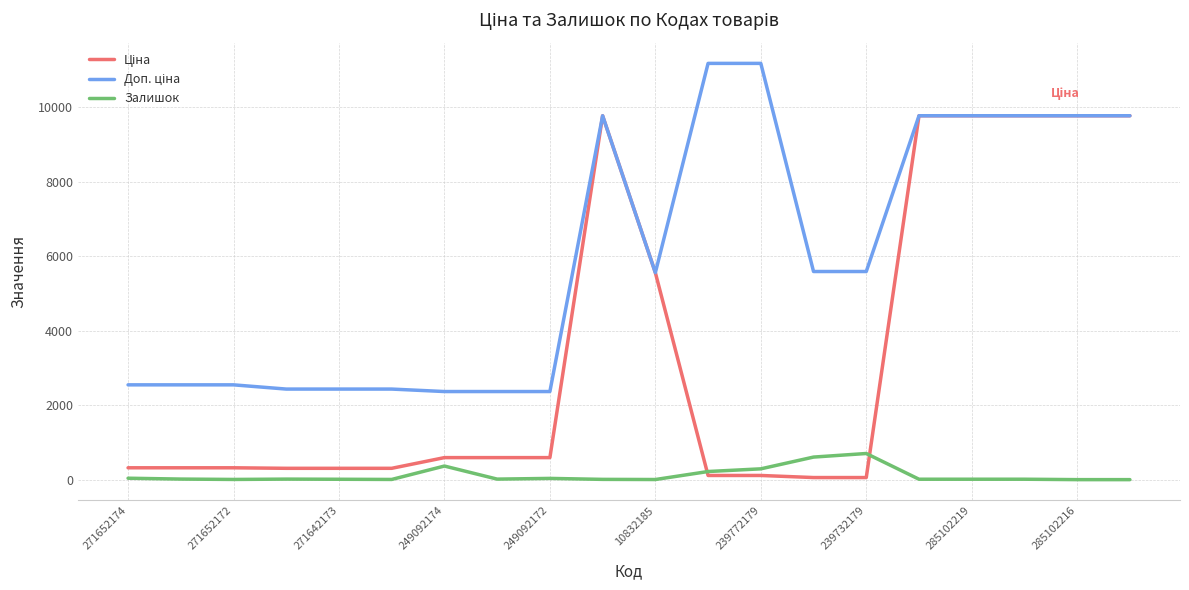

What is the average value of the Залишок series?

117.9